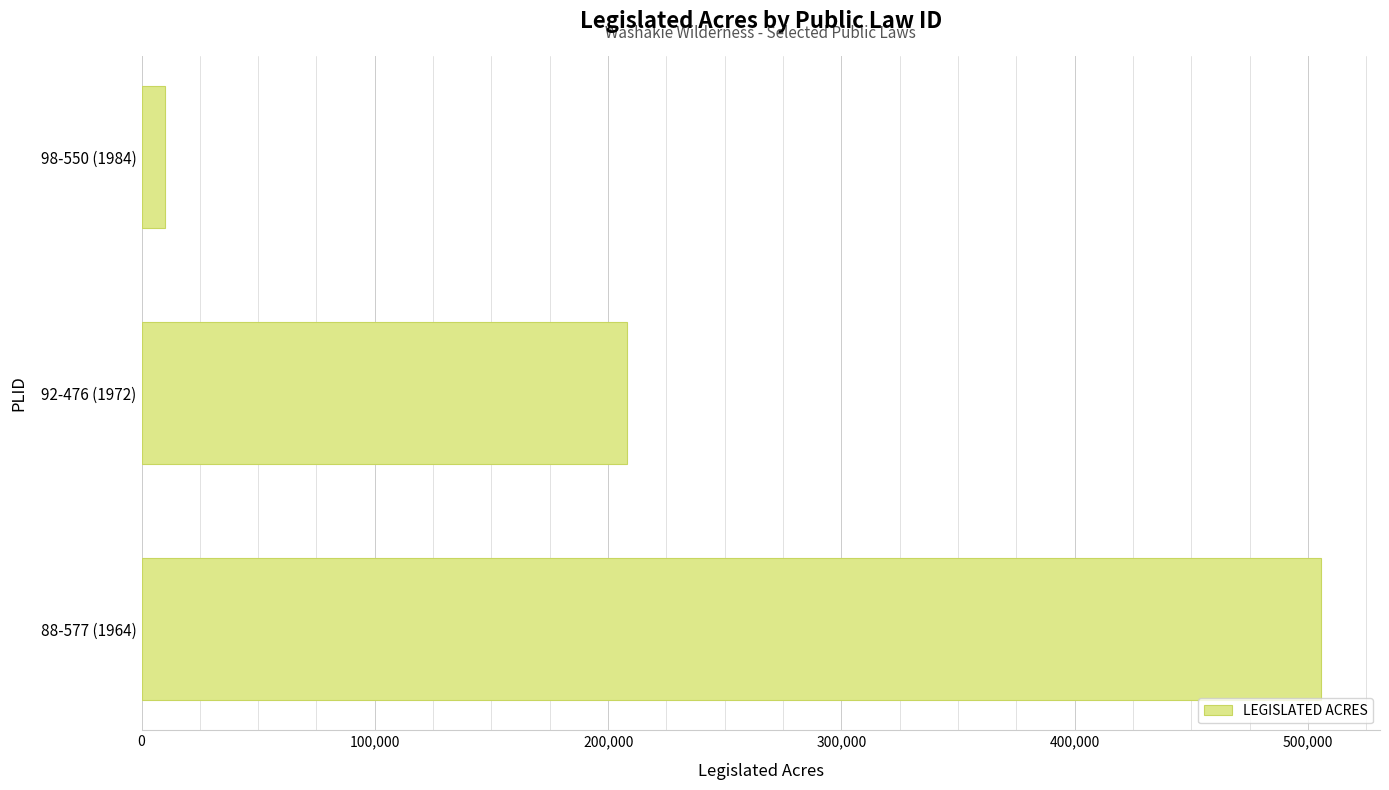

Is it true that the value at 92-476 (1972) is 78617?

False